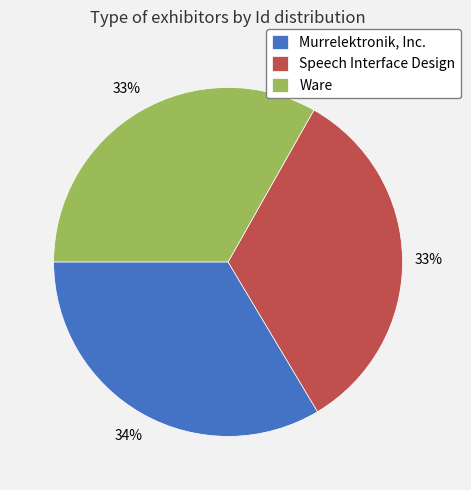

Is Speech Interface Design the majority of the pie?

No